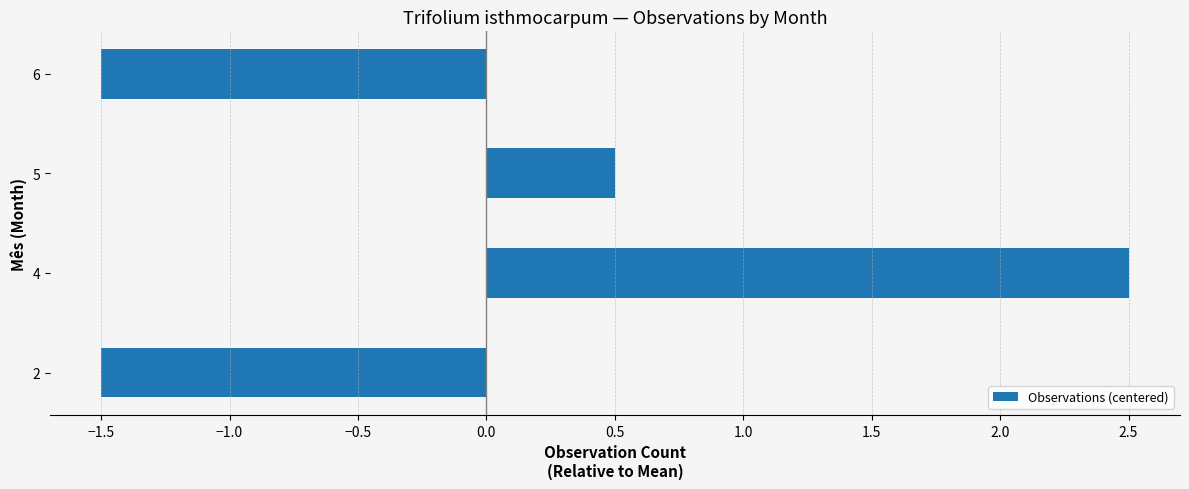

Reading bottom to top, transcribe all the data shown in this chart.

2=-1.5	4=2.5	5=0.5	6=-1.5